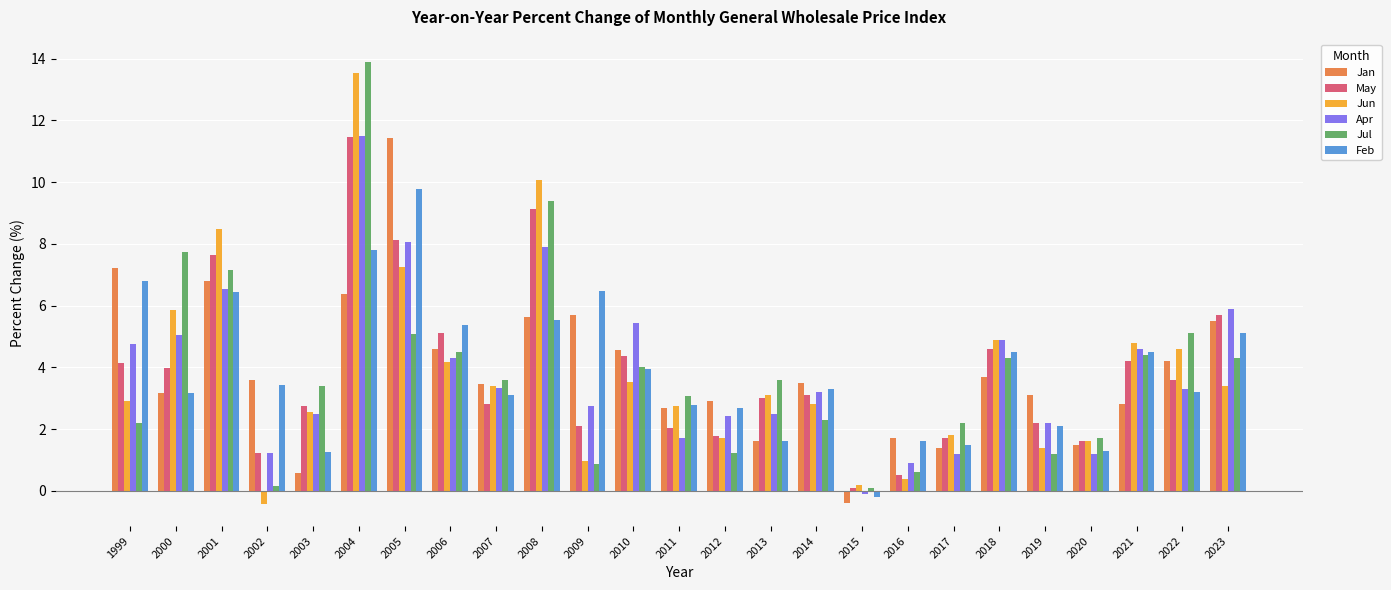

Where does the Jun series first go above 3?

2000